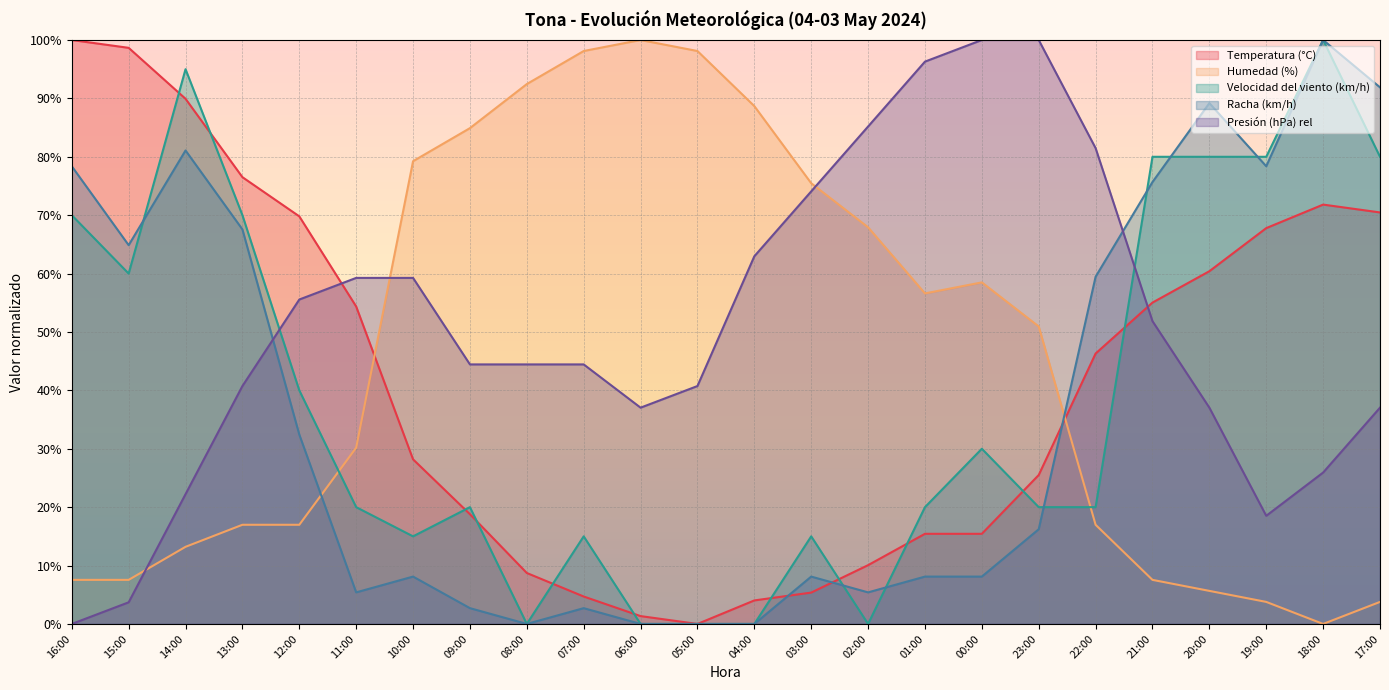

What is the approximate value of Humedad (%) at 01:00?

56.6